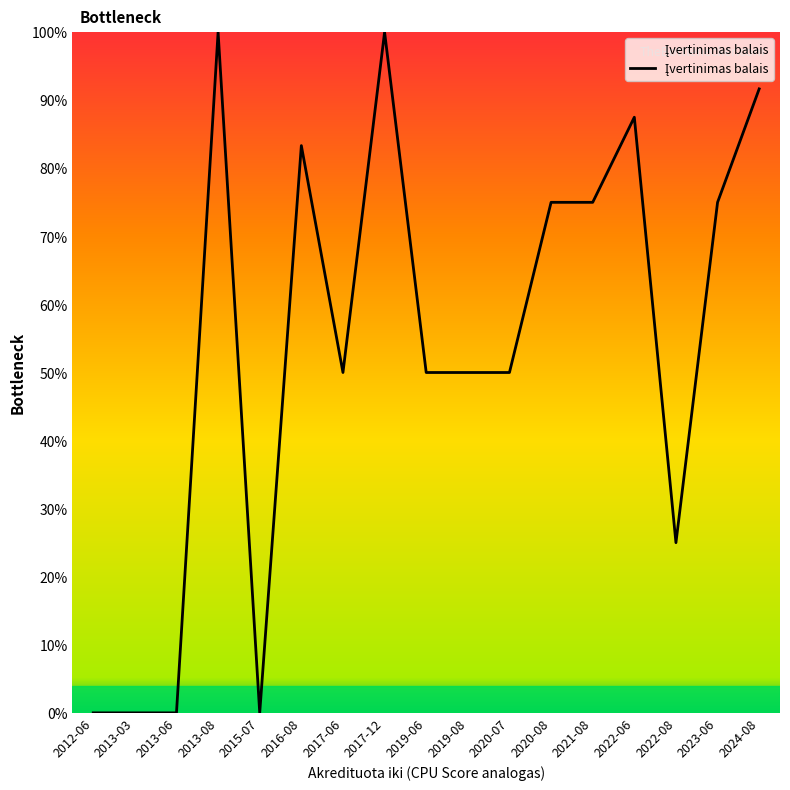

Does the chart display data point markers on the line(s)?

No